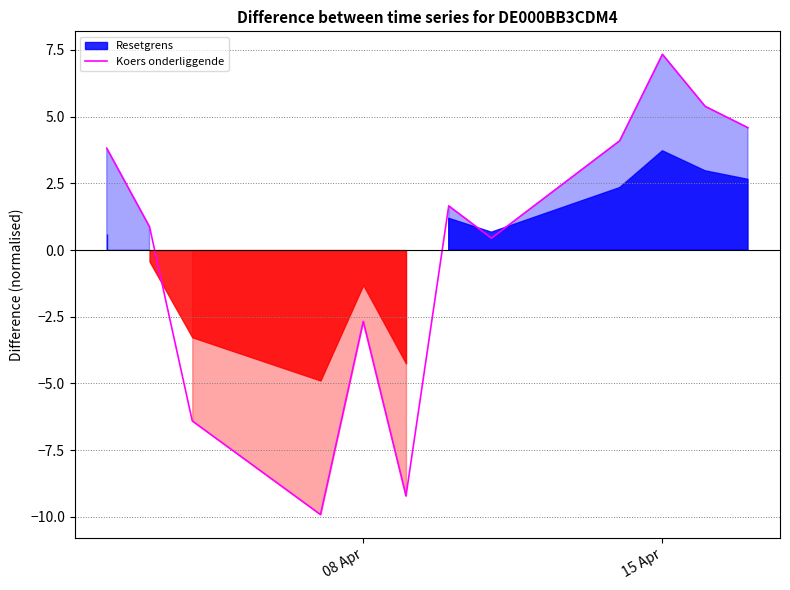

At which label does Koers onderliggende reach its peak?

15 Apr